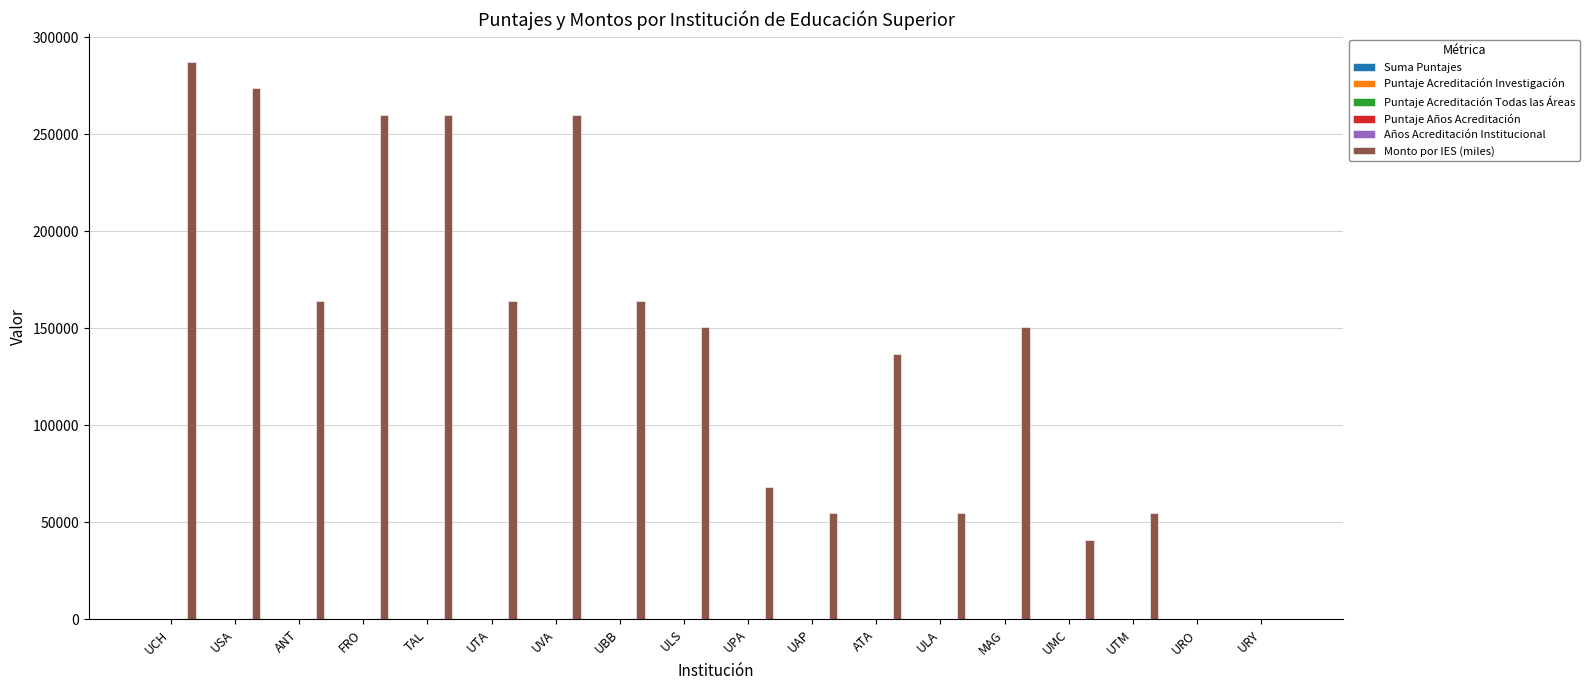

Which category has the highest value across all series?

UCH